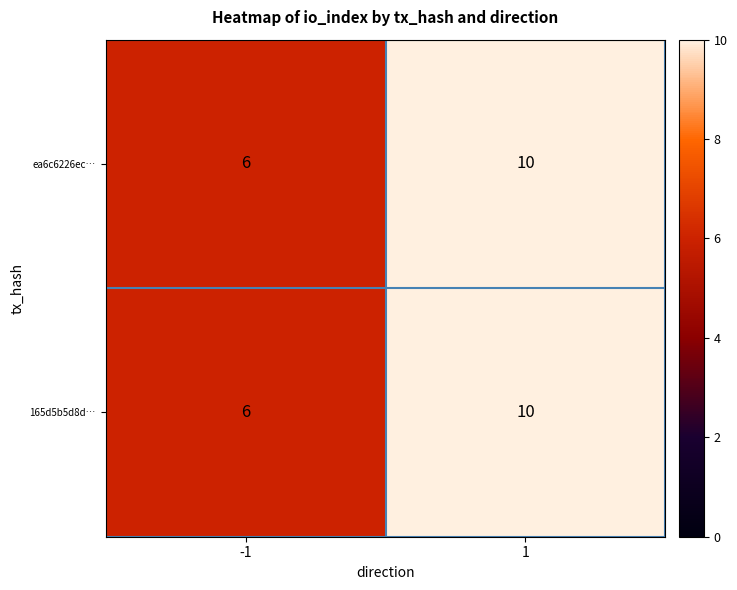

What is the sum of the 165d5b5d8d… values at -1 and 1?

16